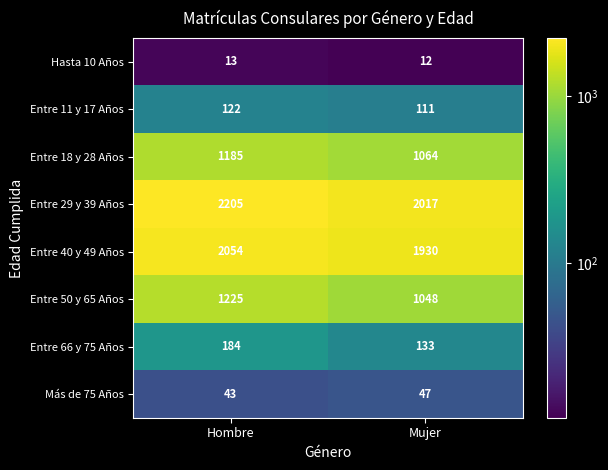

Which series has the largest total across all categories?

Entre 29 y 39 Años